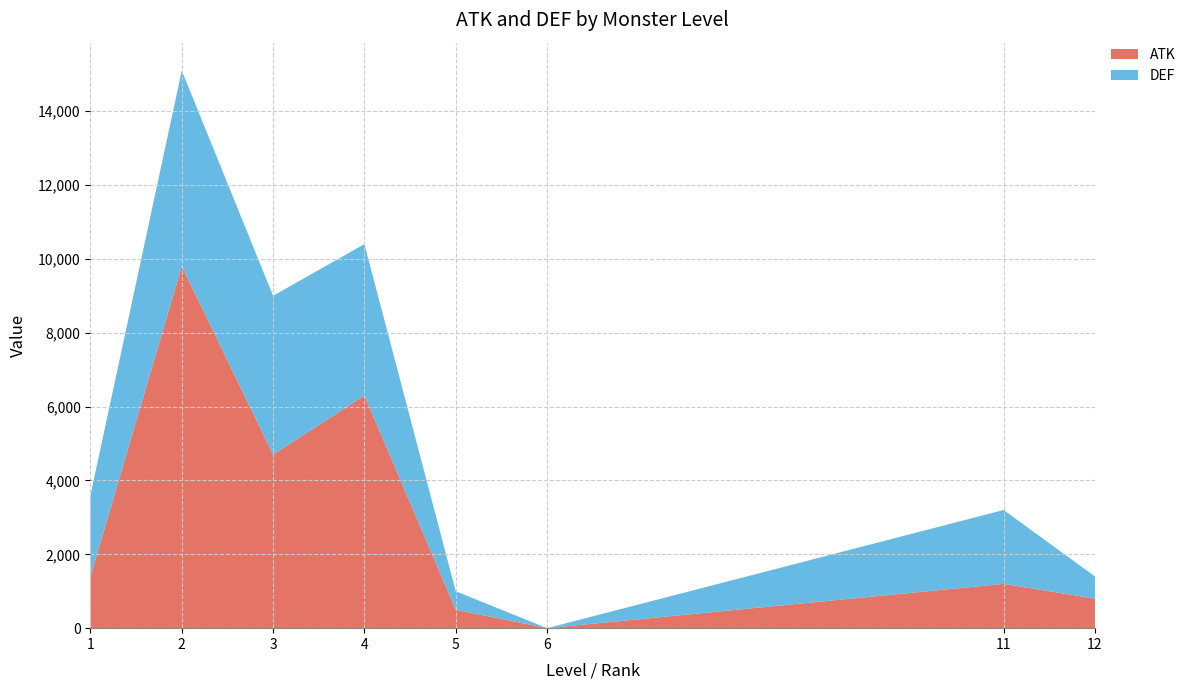

Reading left to right, list the values for the ATK series.

1=1400	2=9800	3=4700	4=6300	5=500	6=0	11=1200	12=800